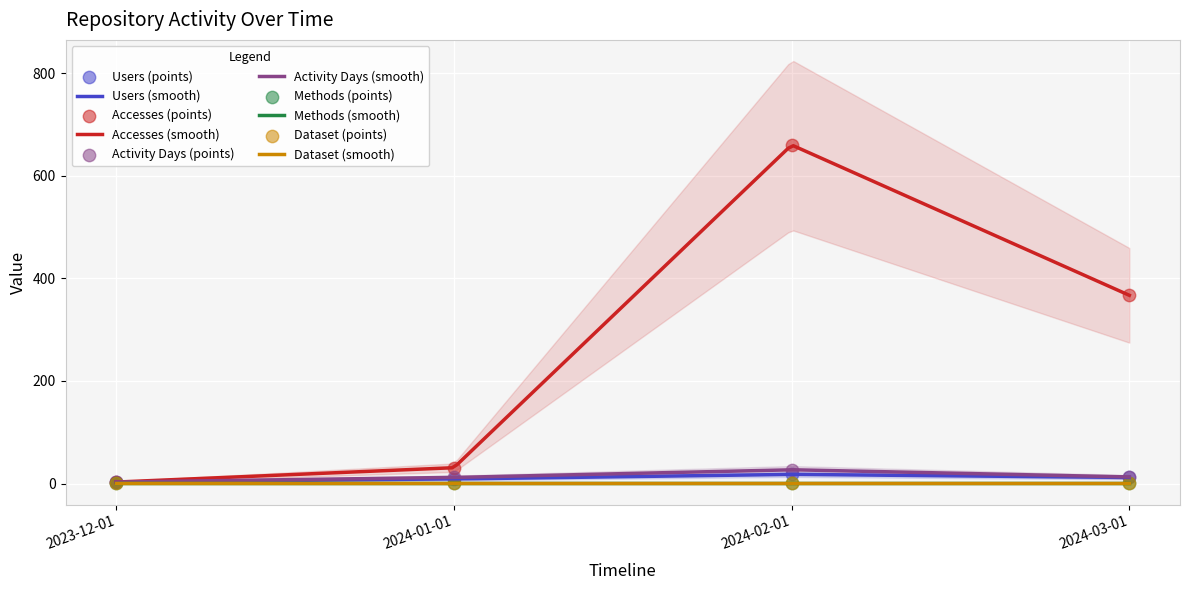

At how many categories does at least one series exceed 124?

2